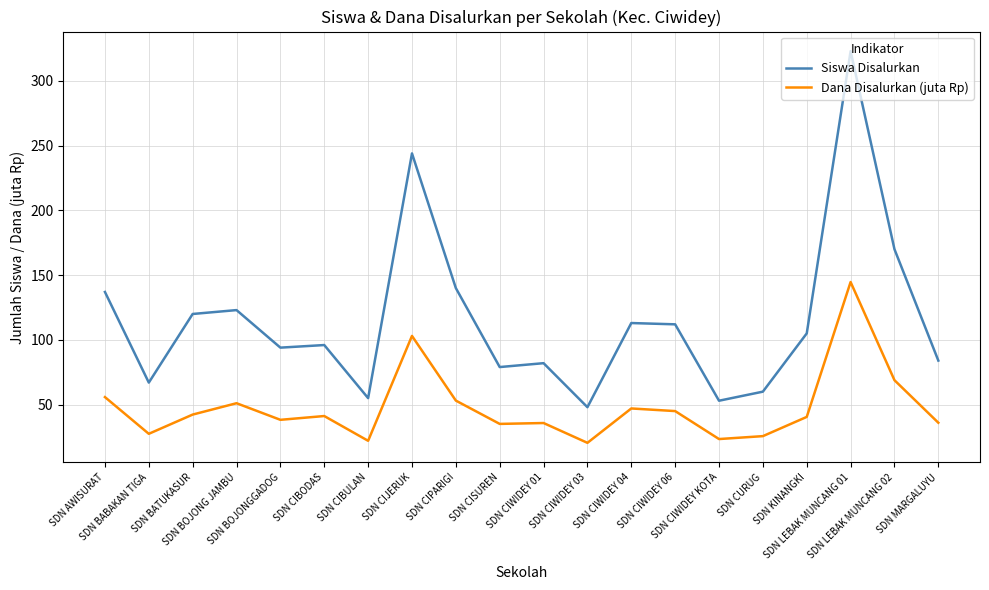

Rank the series by their maximum value, from lowest to highest.

Dana Disalurkan (juta Rp), Siswa Disalurkan